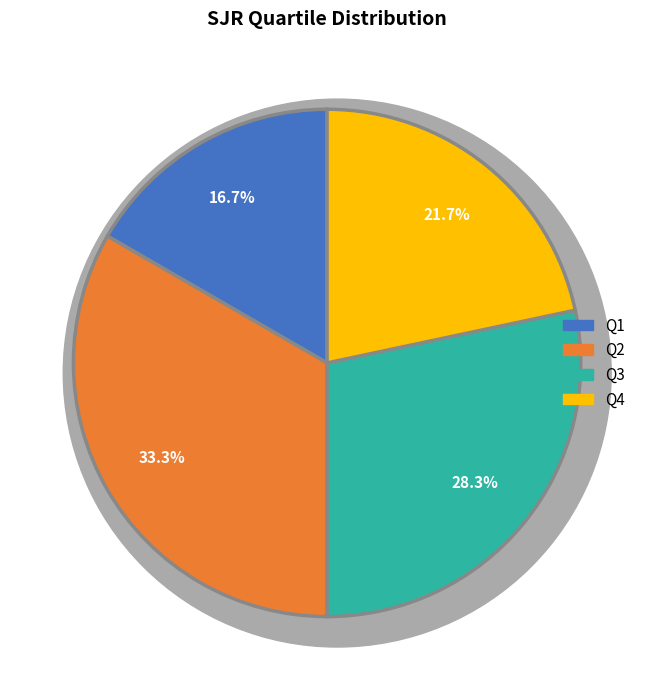

What percentage do Q4 and Q3 together represent?

50.0%